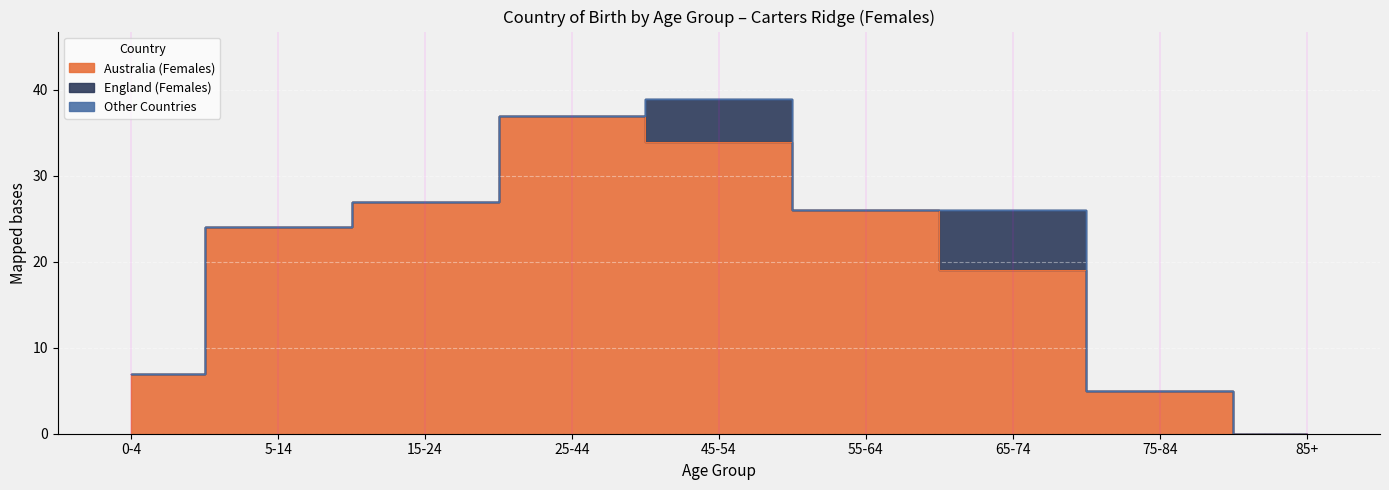

What is the maximum value for England (Females)?

7